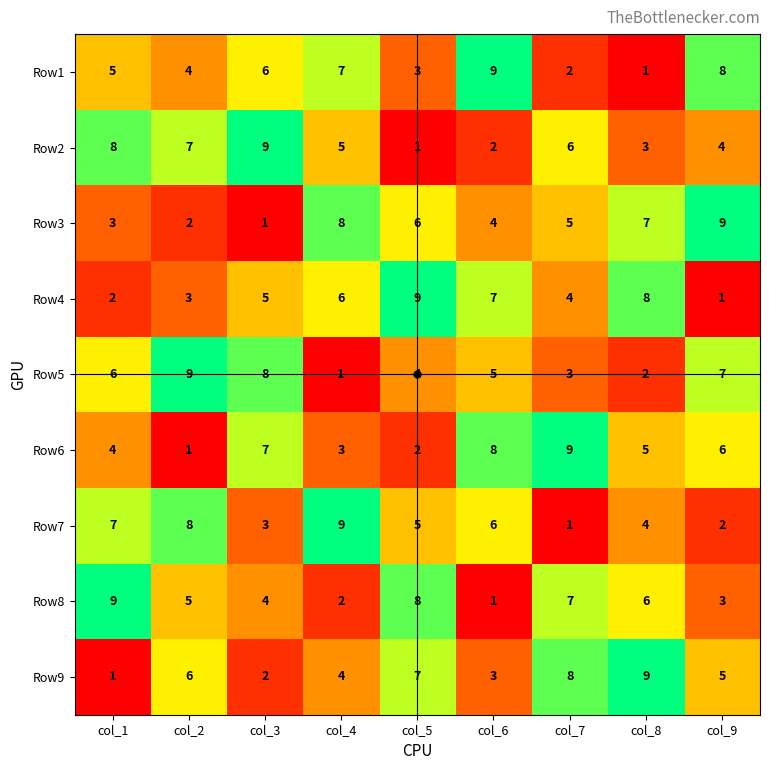

How many data points in Row7 are less than 5?

4